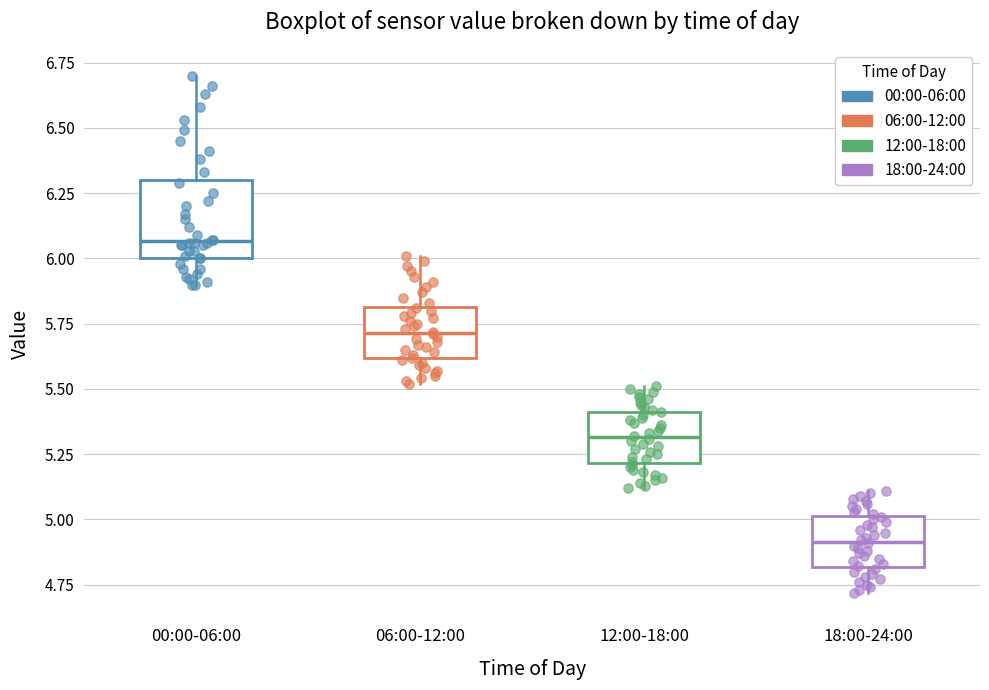

Reading left to right, read every box against the y-axis: the position of its median line, the range the box covers, and the ends of its whiskers. The values are not printed on the chart, so give them approximately, as read against the axis.

00:00-06:00: median 6.05, box 6.00 to 6.30, whiskers 5.90 to 6.70
06:00-12:00: median 5.70, box 5.60 to 5.80, whiskers 5.50 to 6.00
12:00-18:00: median 5.30, box 5.20 to 5.40, whiskers 5.10 to 5.50
18:00-24:00: median 4.90, box 4.80 to 5.00, whiskers 4.70 to 5.10